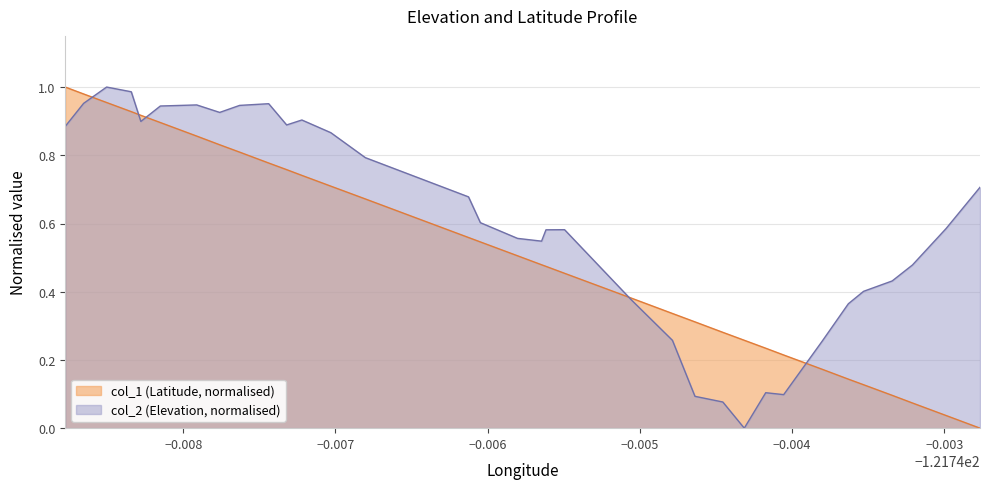

What is the sum of all col_1 values?

17.5